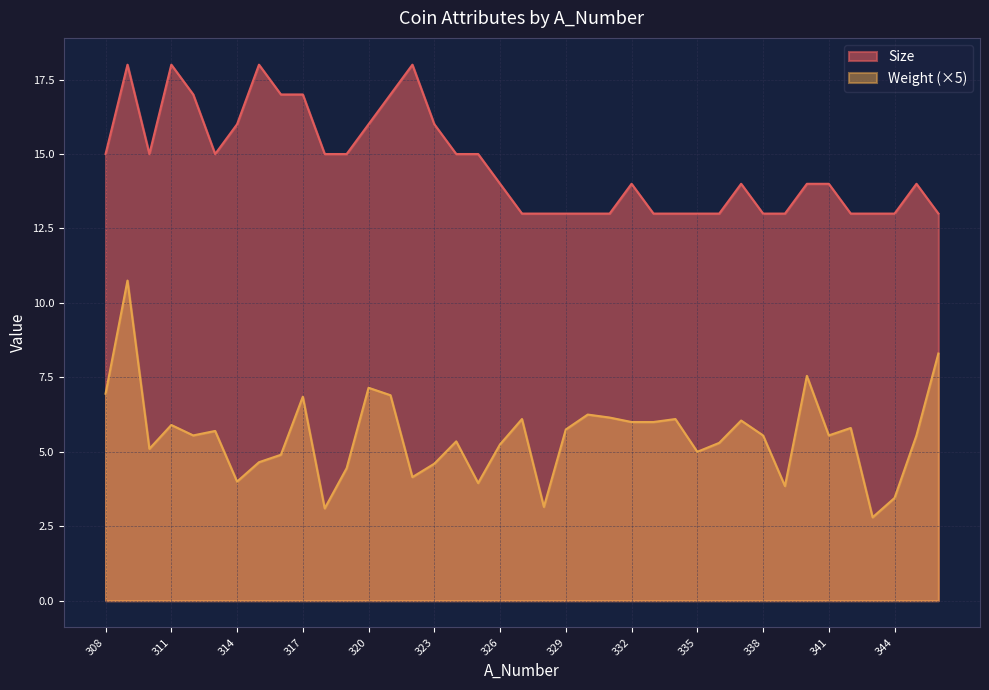

Which series has the largest range (max minus min)?

Weight (×5)